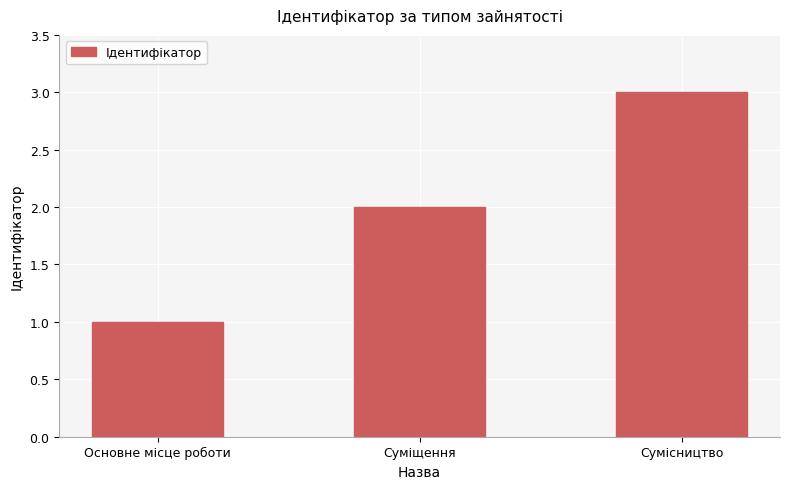

What value does the data have at Сумісництво?

3